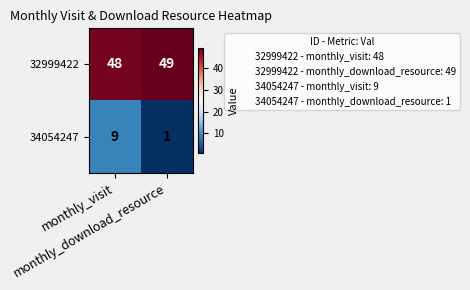

List the series in order of their peak value, lowest first.

34054247, 32999422